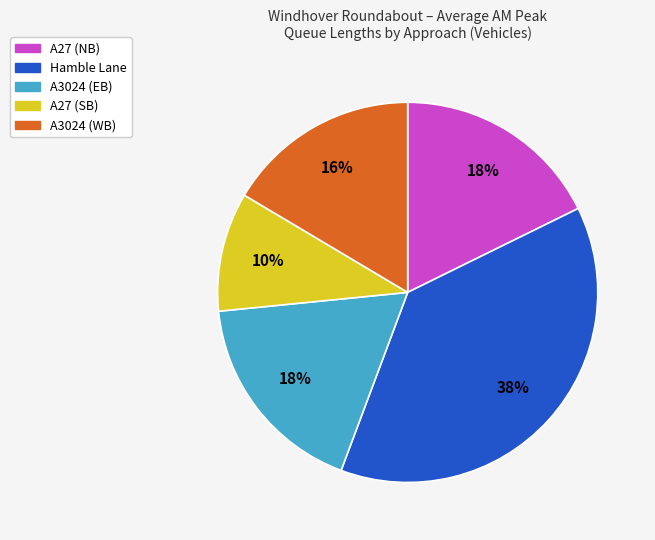

What is the smallest slice in the pie chart?

A27 (SB)